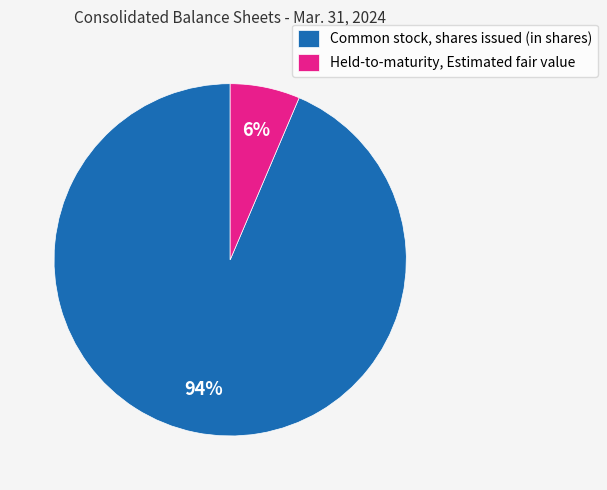

Between Common stock, shares issued (in shares) and Held-to-maturity, Estimated fair value, which is larger?

Common stock, shares issued (in shares)